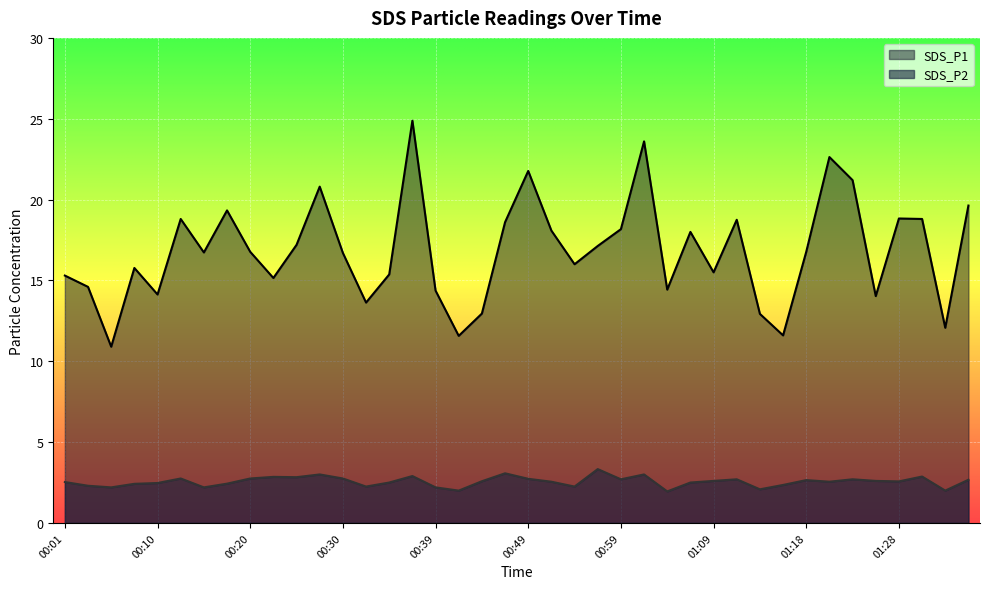

True or false: SDS_P2 has a value of 2.2 at 00:39.

True